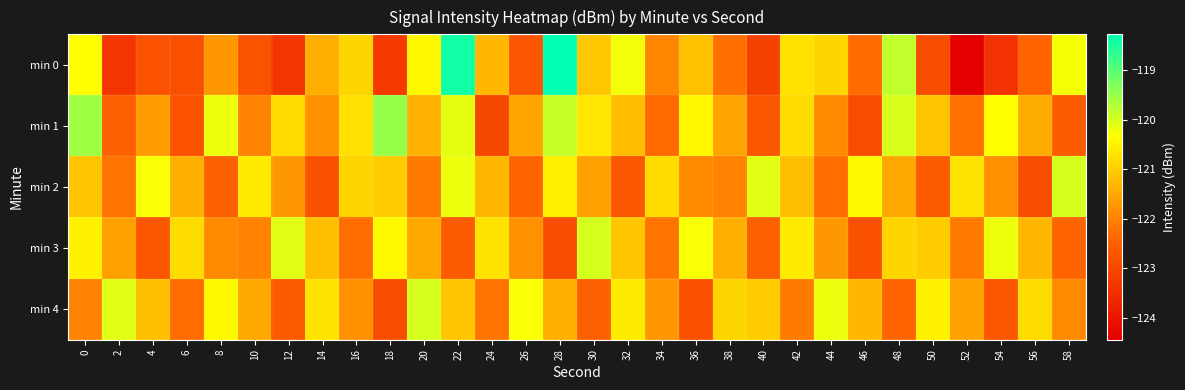

At which category does the chart reach its minimum across all series?

52